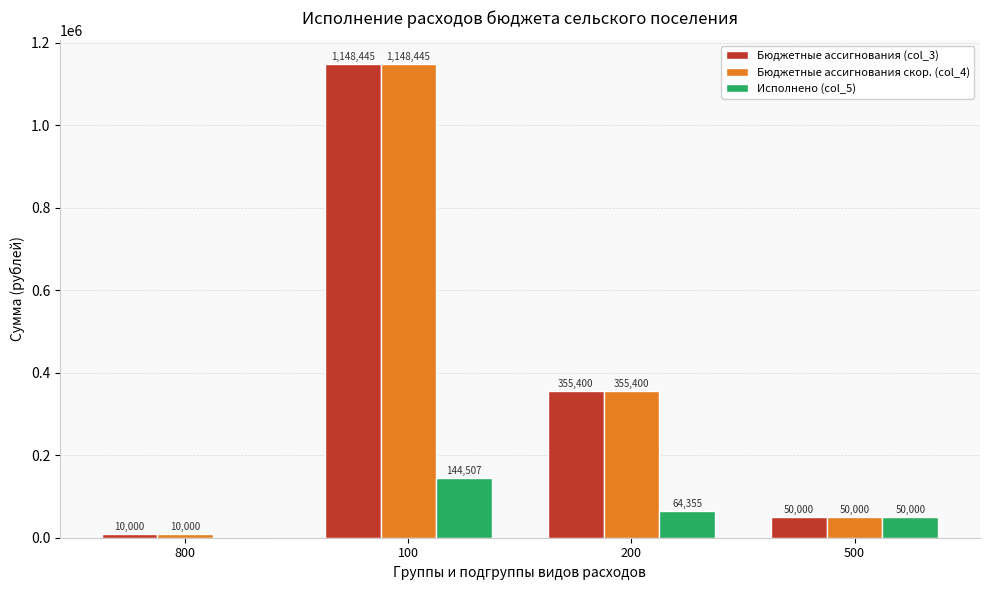

Read the Бюджетные ассигнования (col_3) value at 200.

355400.0